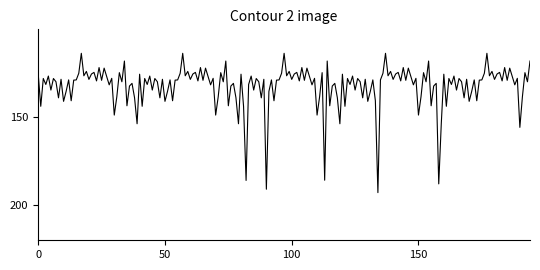

At which category does the data reach its first local peak?

2